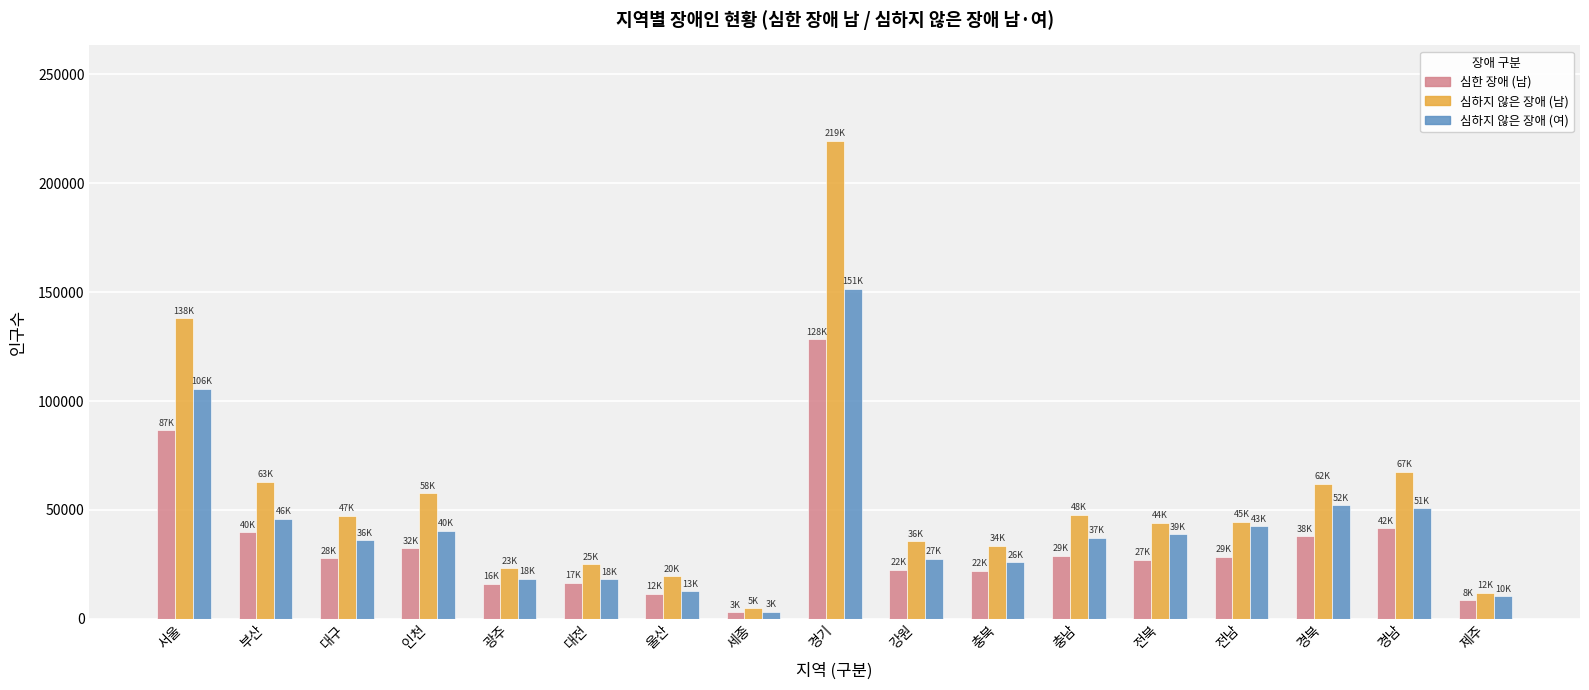

Count the number of categories in the chart.

17